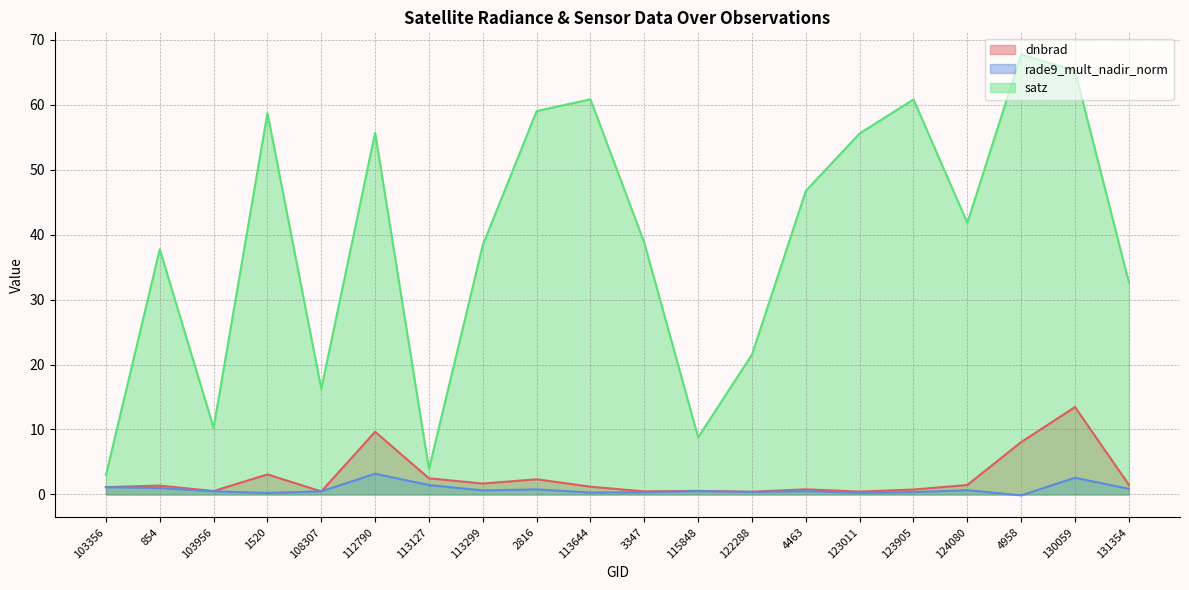

Which has a higher value, 123011 or 108307?

108307